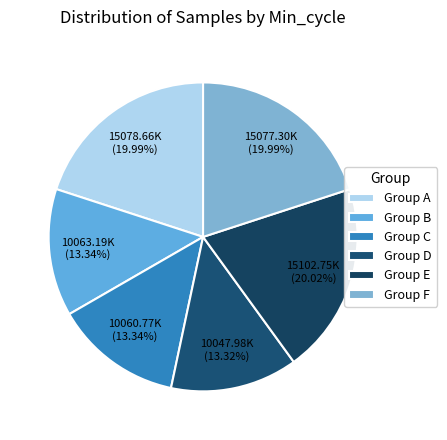

How many segments does this pie chart have?

6